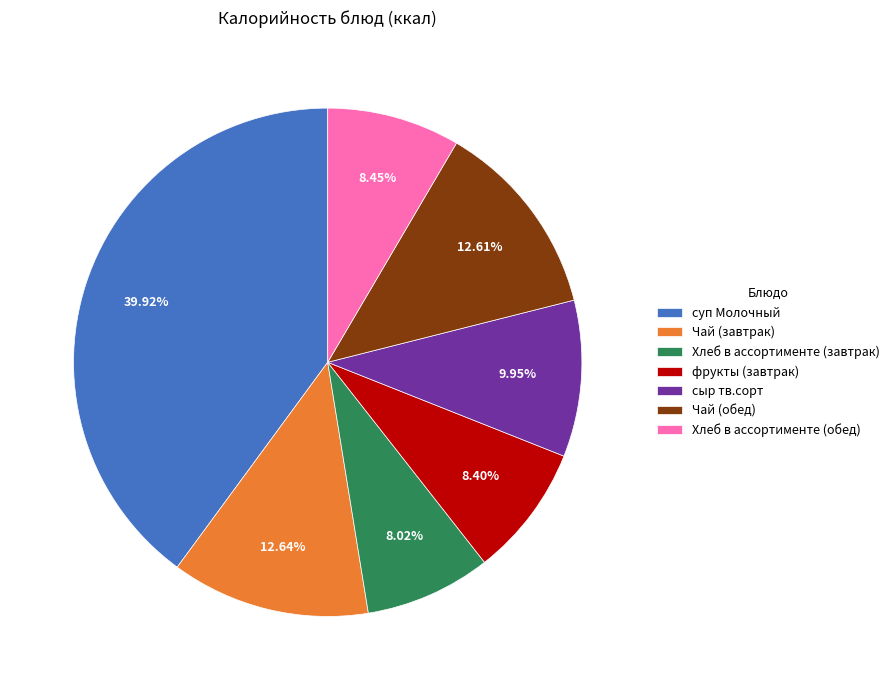

How many slices are in this pie chart?

7